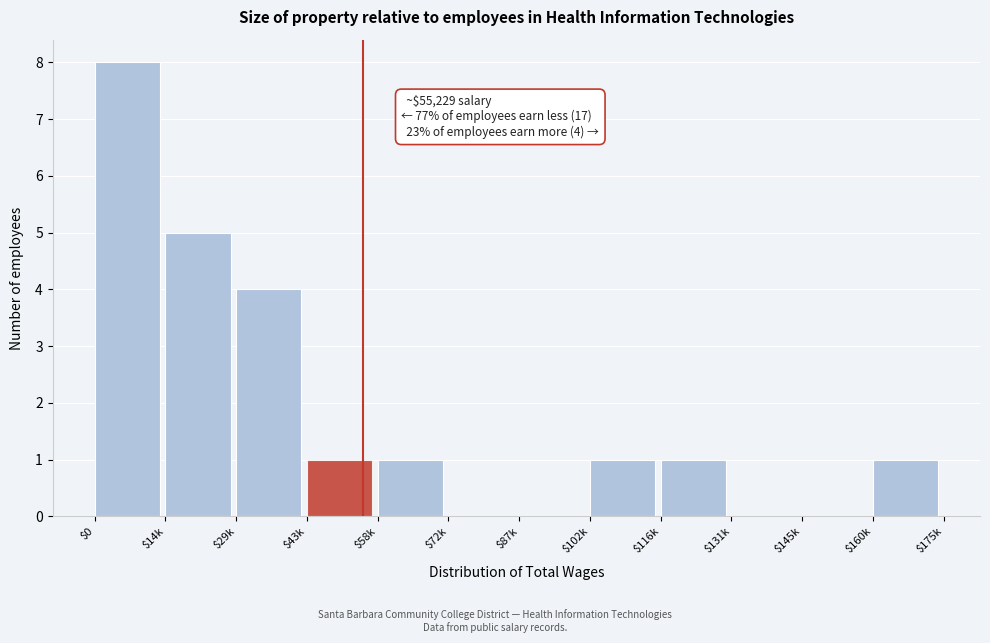

Is it true that the value at $116k is 1?

True